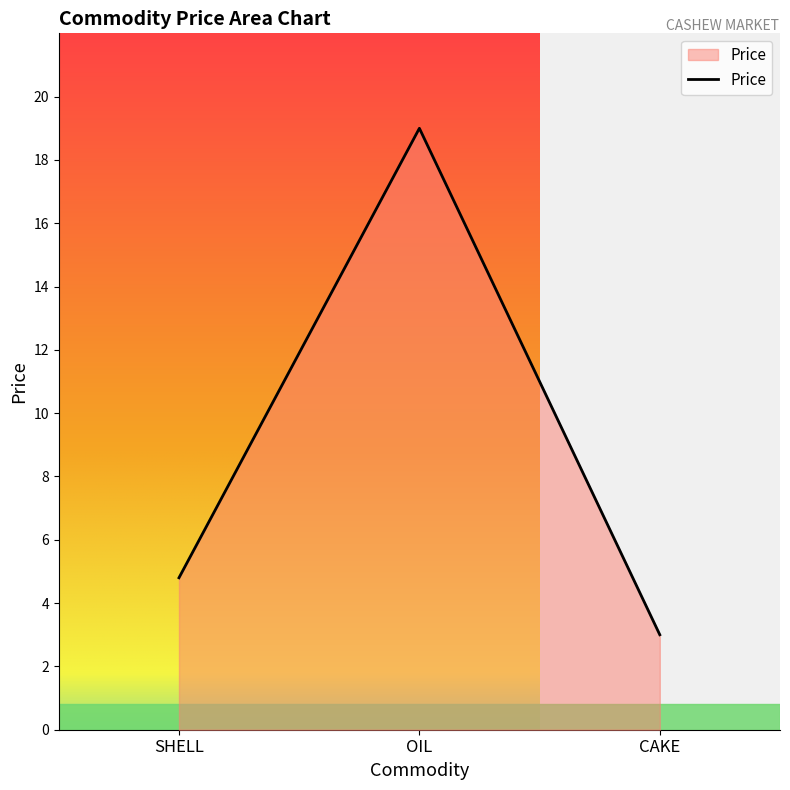

True or false: the data shows 4.8 at SHELL.

True